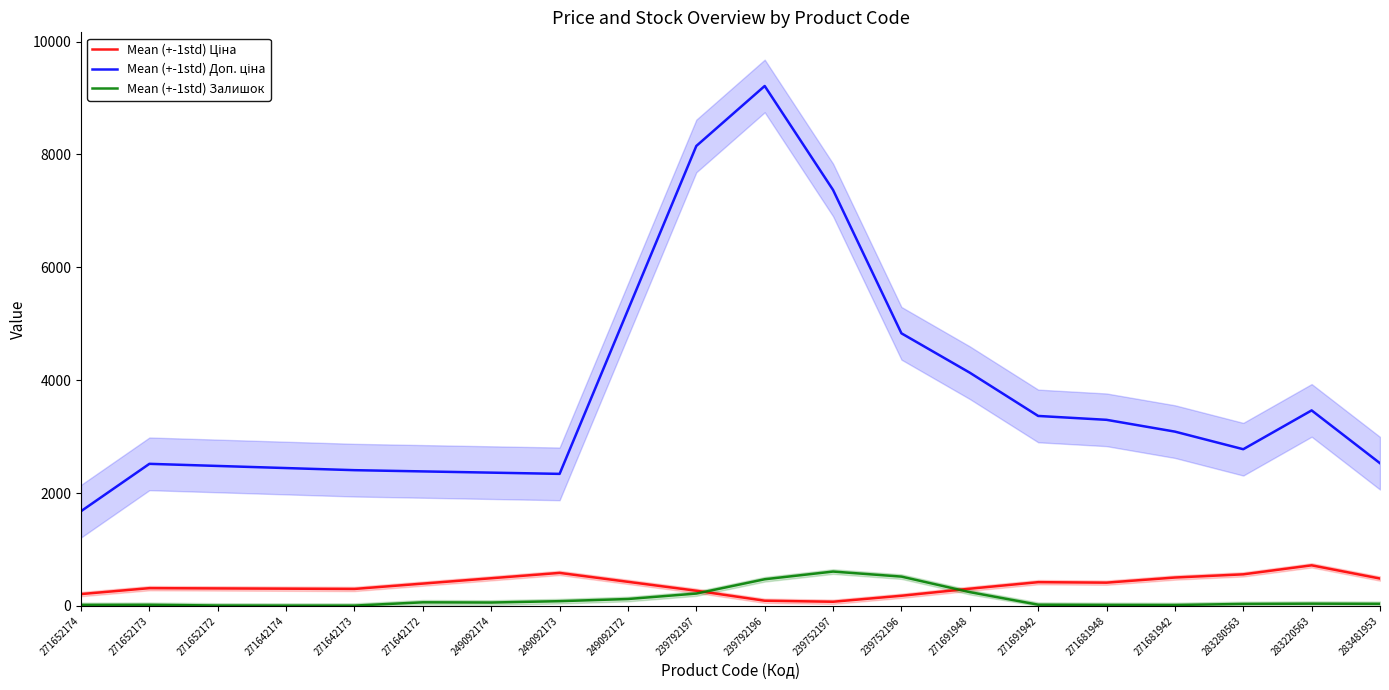

What is the difference between the Mean (+-1std) Ціна values at 271642174 and 271642172?

90.1